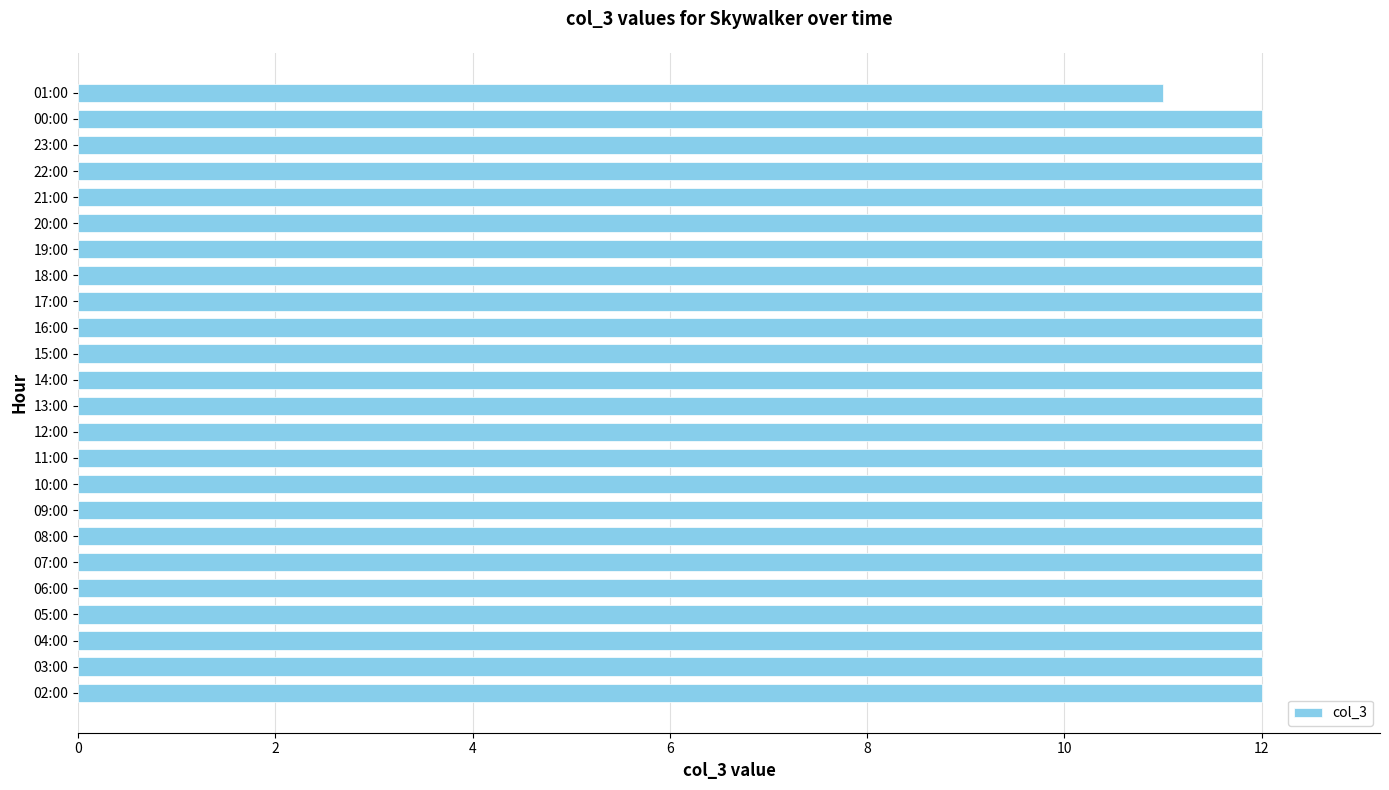

True or false: the data shows 6 at 07:00.

False